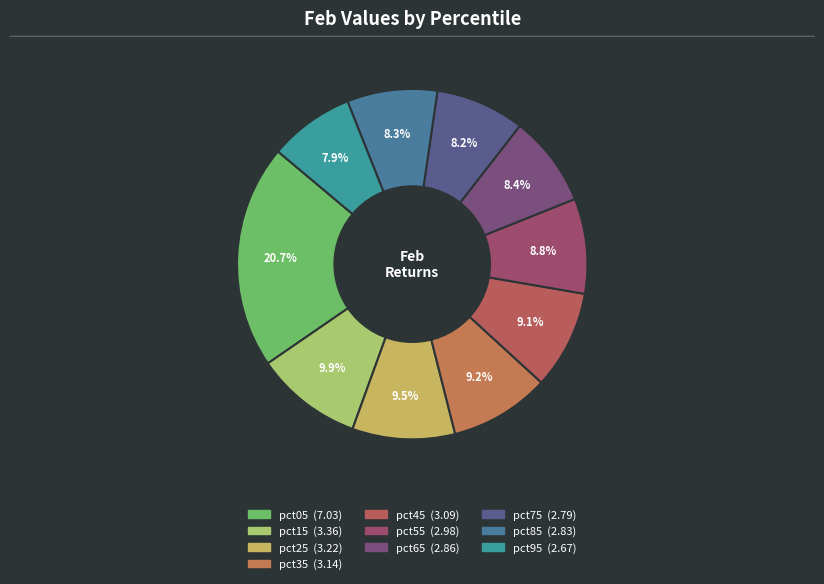

The pct65 slice represents 8% of the pie. True or false?

True